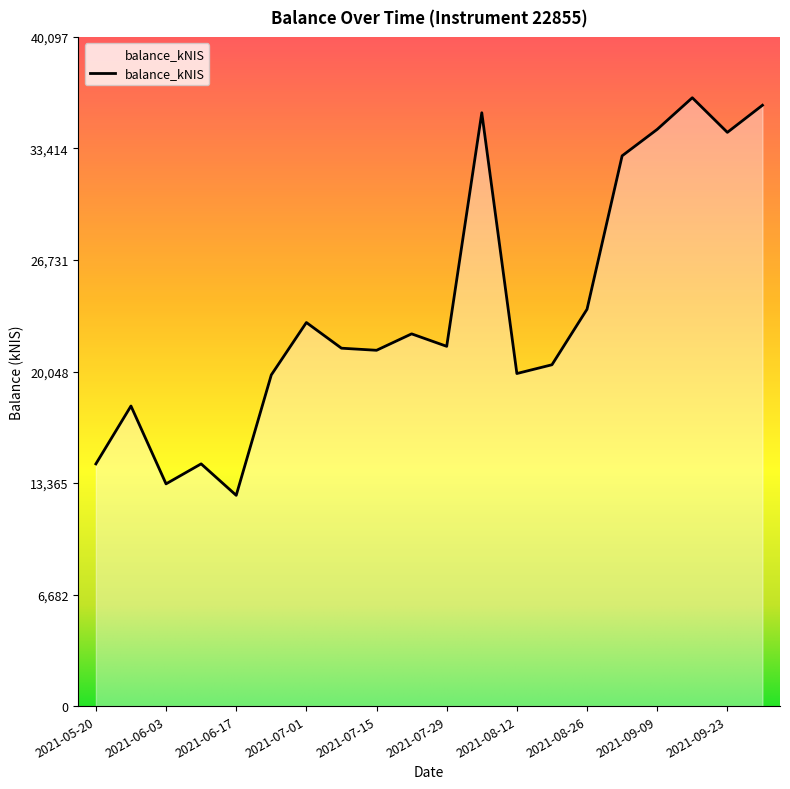

What is the greatest value displayed?

36452.2